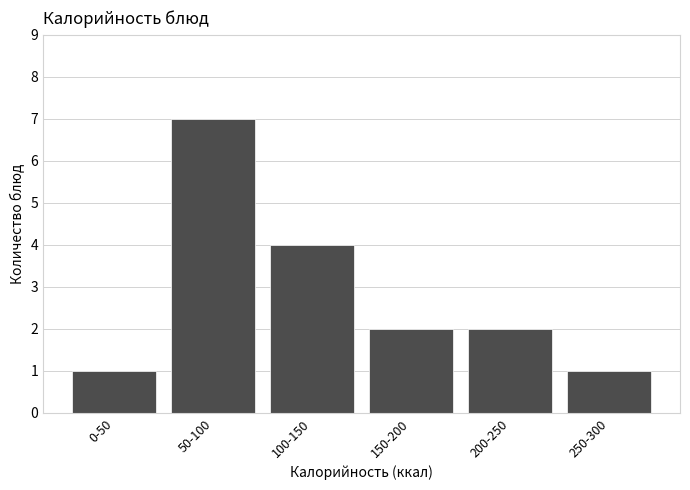

Reading right to left, extract all data points from this chart.

1	2	2	4	7	1